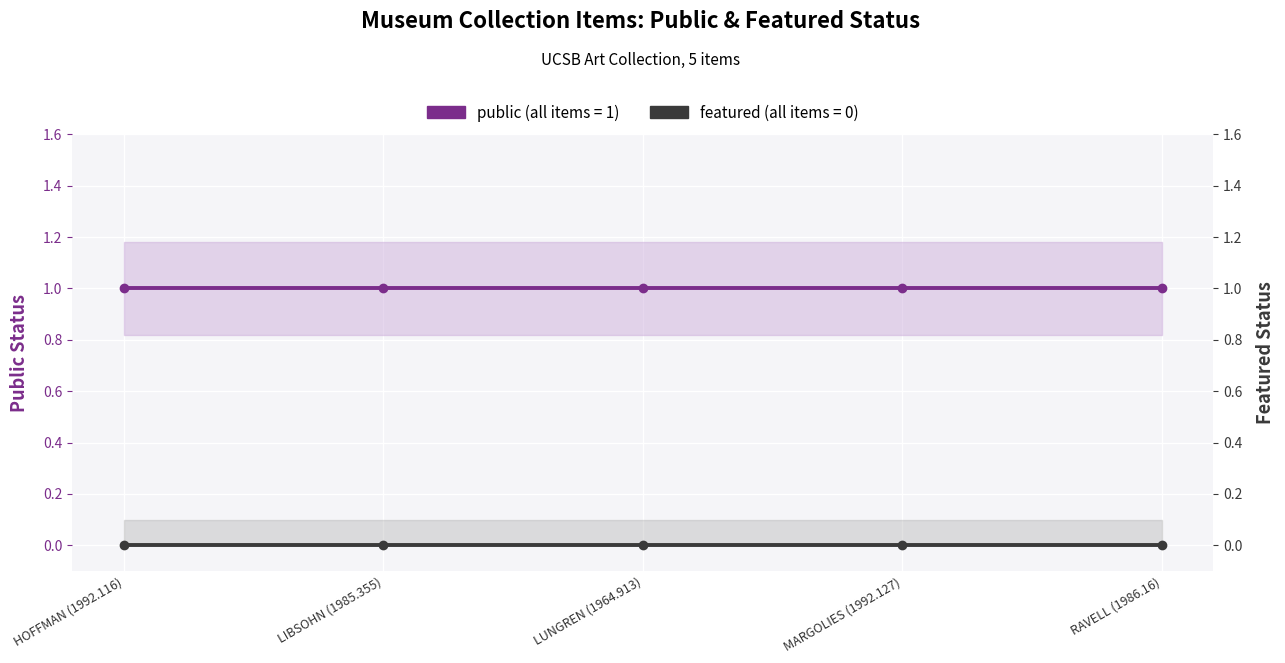

Rank the series at HOFFMAN (1992.116) from highest to lowest value.

public, featured